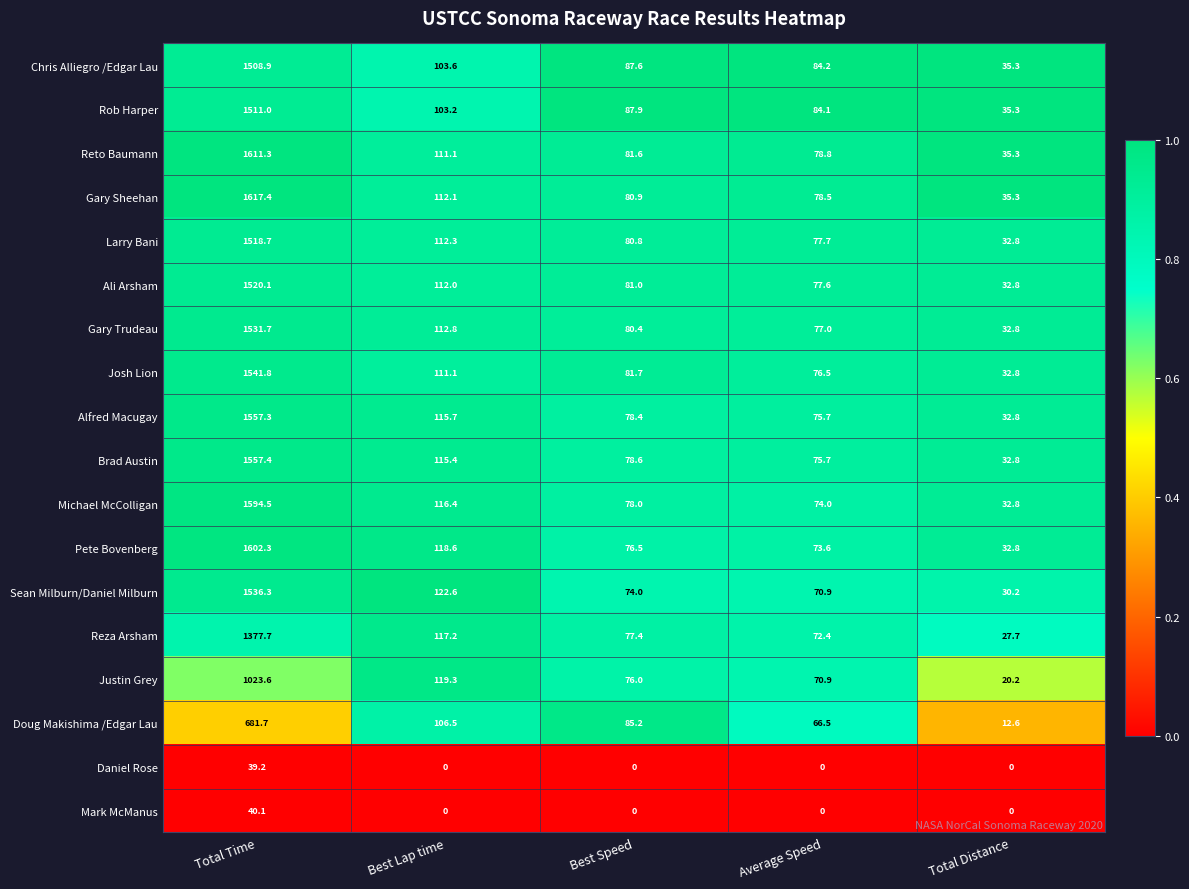

Between Best Speed and Average Speed, which series saw the biggest shift?

Doug Makishima /Edgar Lau